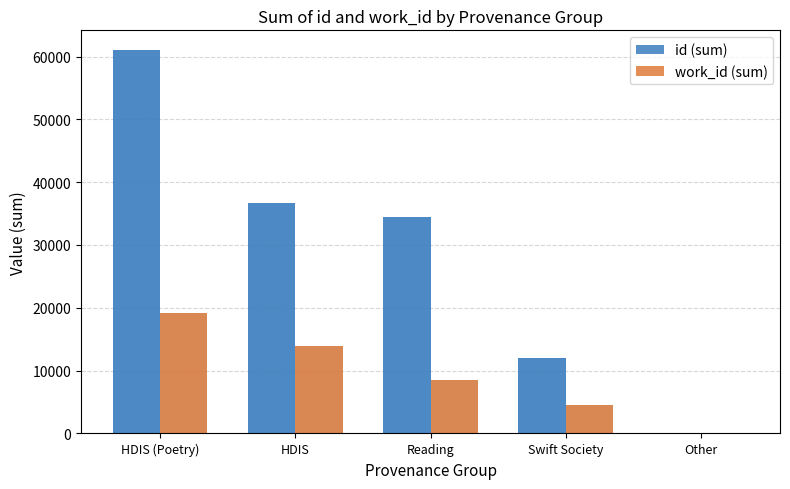

The value of id (sum) at HDIS (Poetry) is 102925. True or false?

False